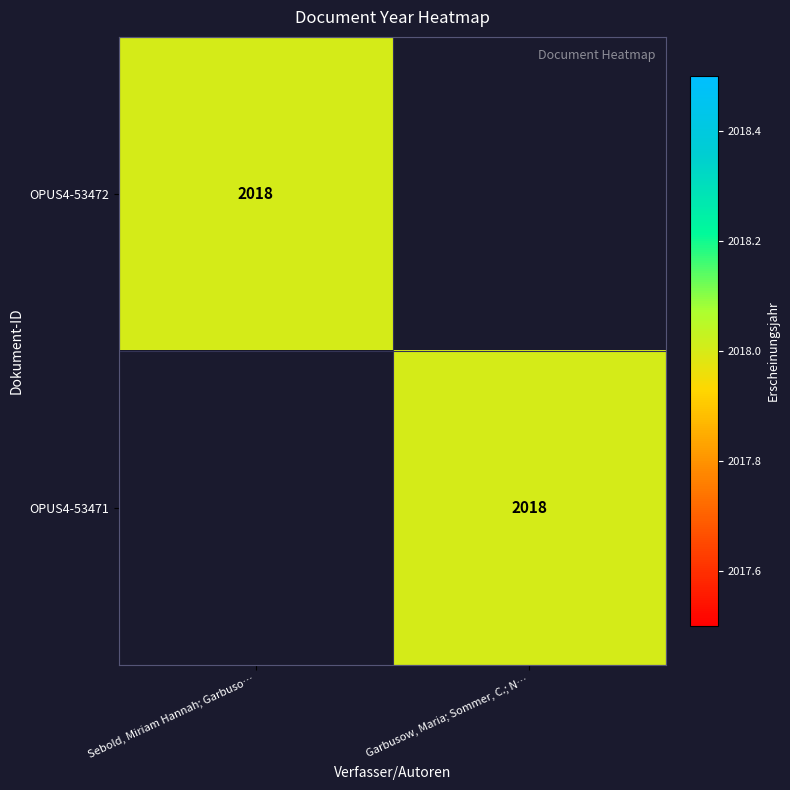

True or false: OPUS4-53471 has a value of 3142 at Garbusow, Maria; Sommer, C.; N….

False